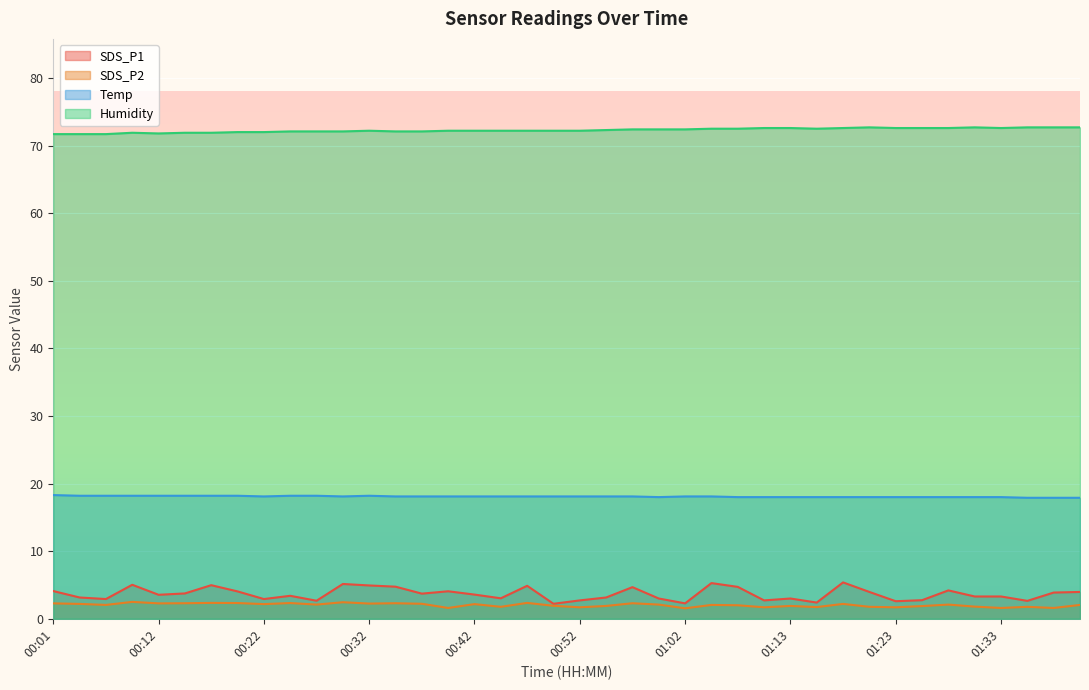

What is the sum of all Humidity values?

2891.2